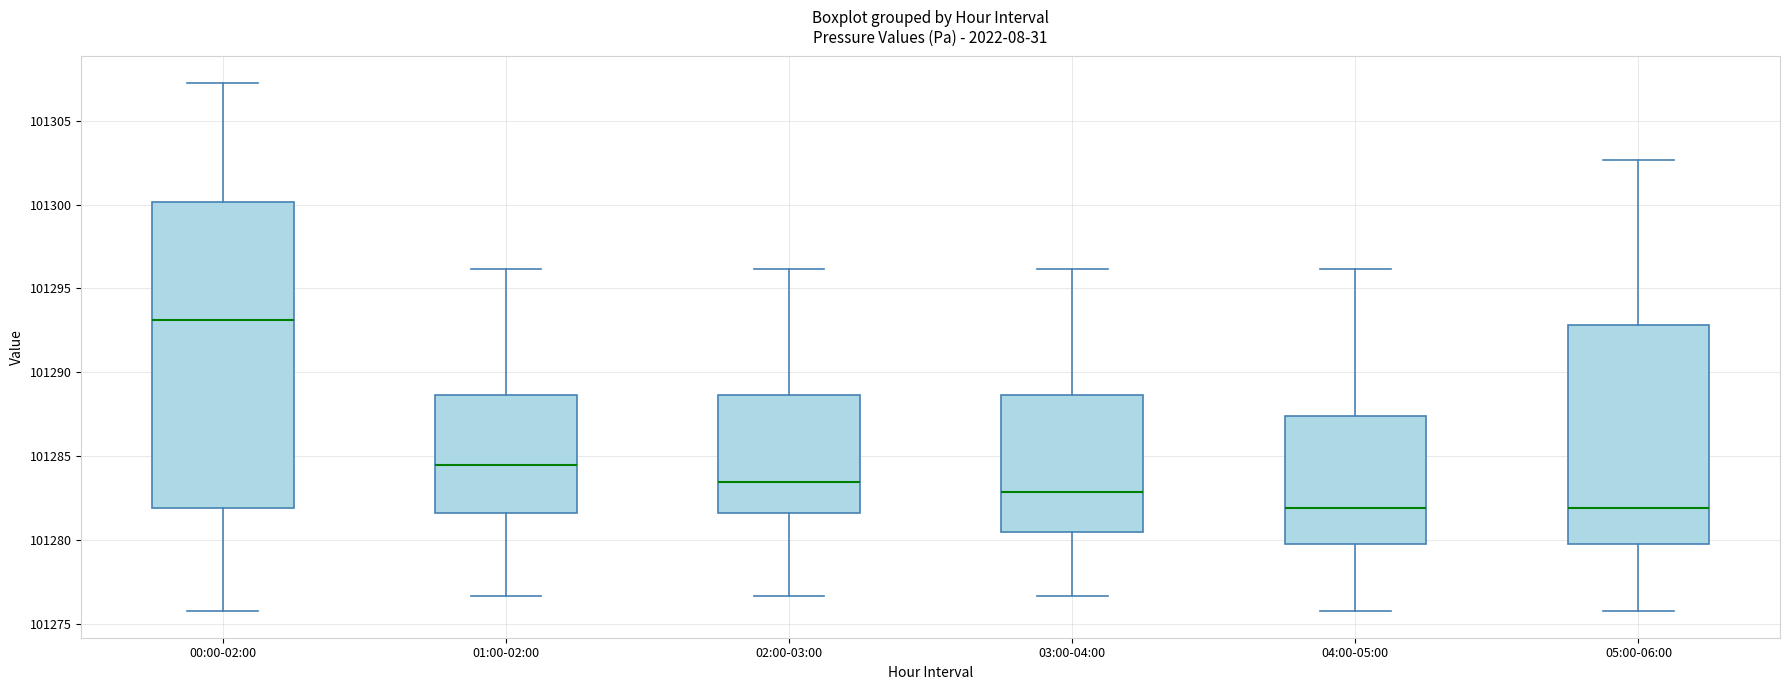

Reading left to right, read every box against the y-axis: the position of its median line, the range the box covers, and the ends of its whiskers. The values are not printed on the chart, so give them approximately, as read against the axis.

00:00-02:00: median 101293.0, box 101282.0 to 101300.0, whiskers 101276.0 to 101307.5
01:00-02:00: median 101284.5, box 101281.5 to 101288.5, whiskers 101276.5 to 101296.0
02:00-03:00: median 101283.5, box 101281.5 to 101288.5, whiskers 101276.5 to 101296.0
03:00-04:00: median 101283.0, box 101280.5 to 101288.5, whiskers 101276.5 to 101296.0
04:00-05:00: median 101282.0, box 101280.0 to 101287.5, whiskers 101276.0 to 101296.0
05:00-06:00: median 101282.0, box 101280.0 to 101293.0, whiskers 101276.0 to 101302.5